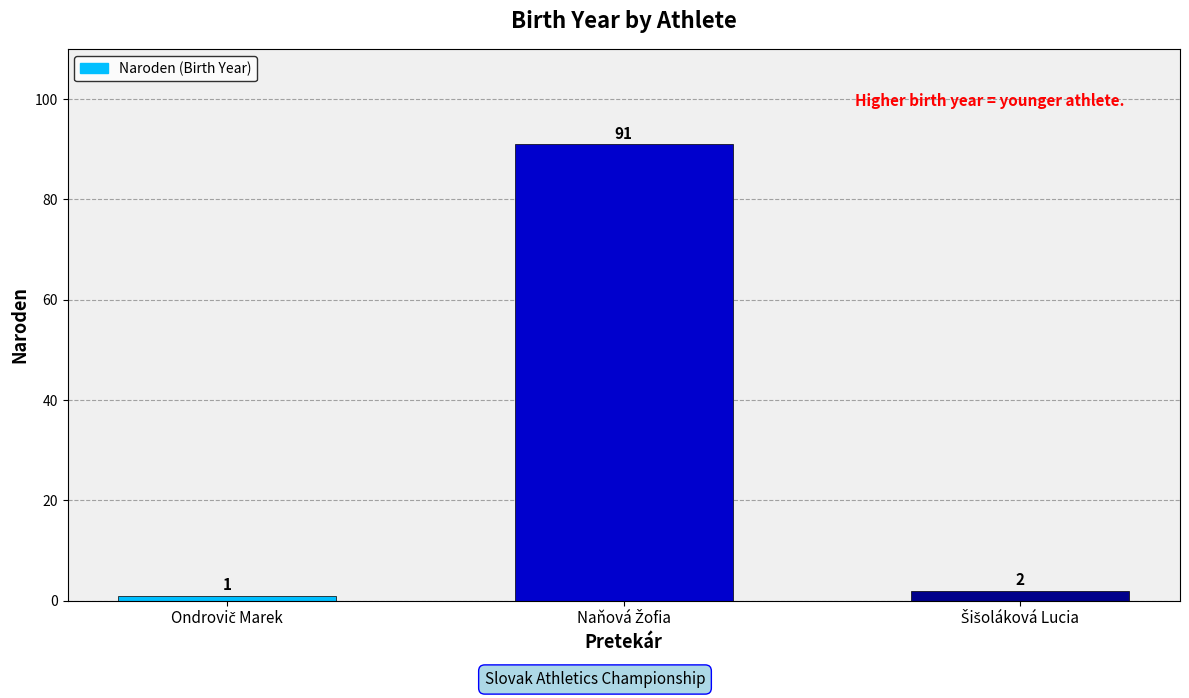

How many bars are there in total?

3